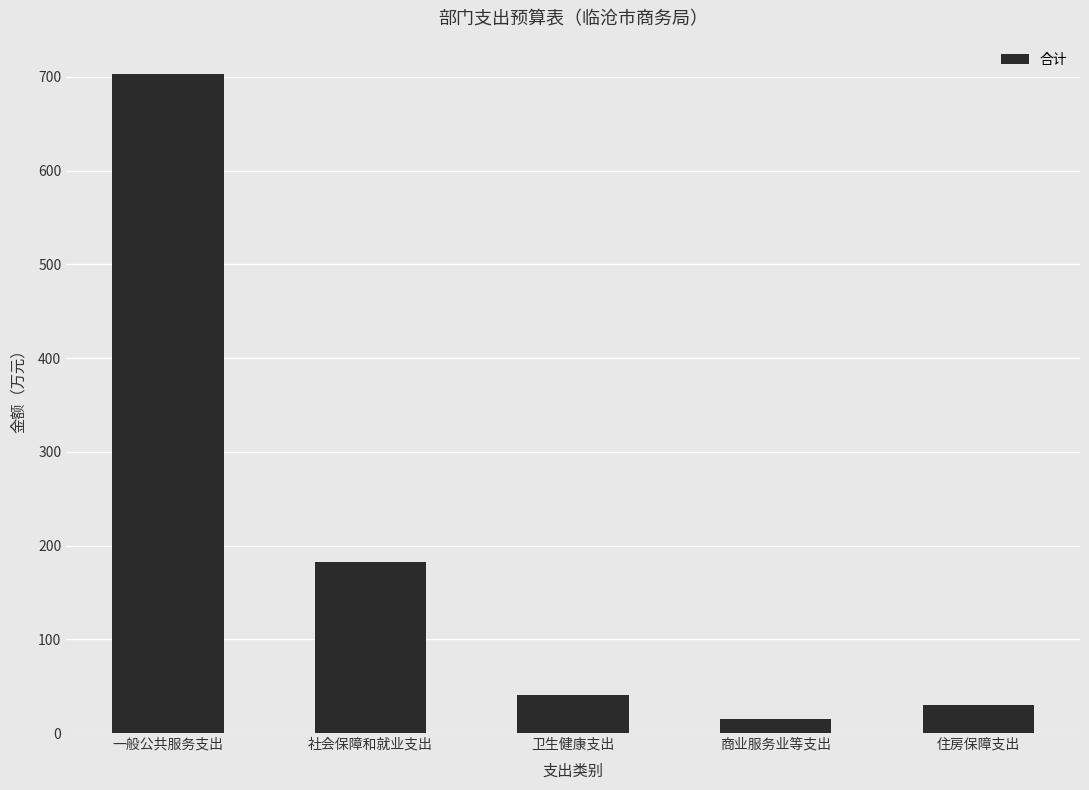

List the labels in order of value, smallest first.

商业服务业等支出, 住房保障支出, 卫生健康支出, 社会保障和就业支出, 一般公共服务支出